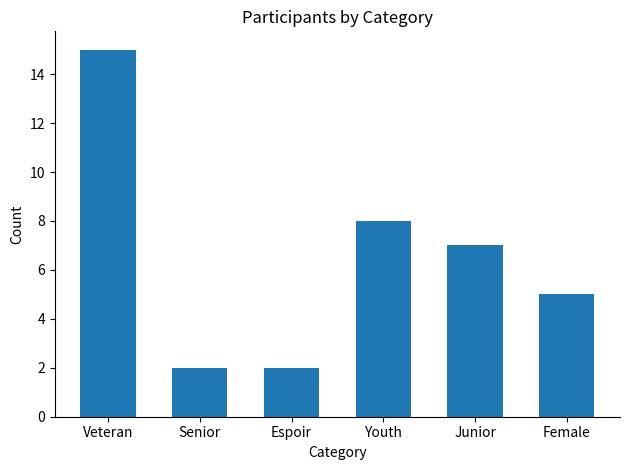

The value at Senior is 1. True or false?

False